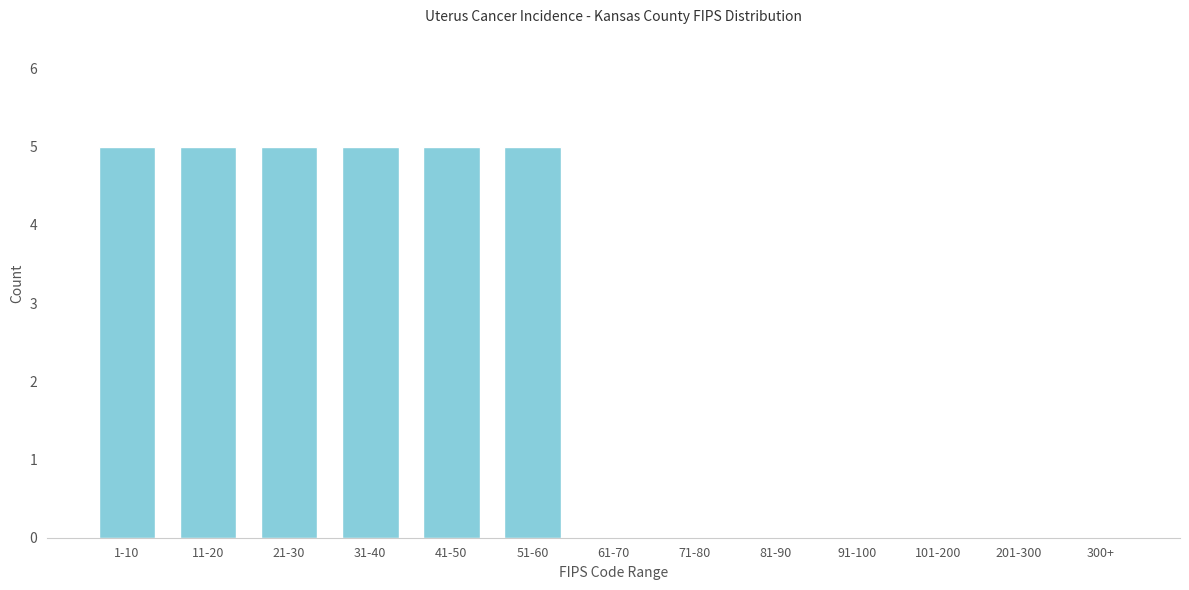

Reading left to right, what are all the values shown in this chart?

1-10=5	11-20=5	21-30=5	31-40=5	41-50=5	51-60=5	61-70=0	71-80=0	81-90=0	91-100=0	101-200=0	201-300=0	300+=0